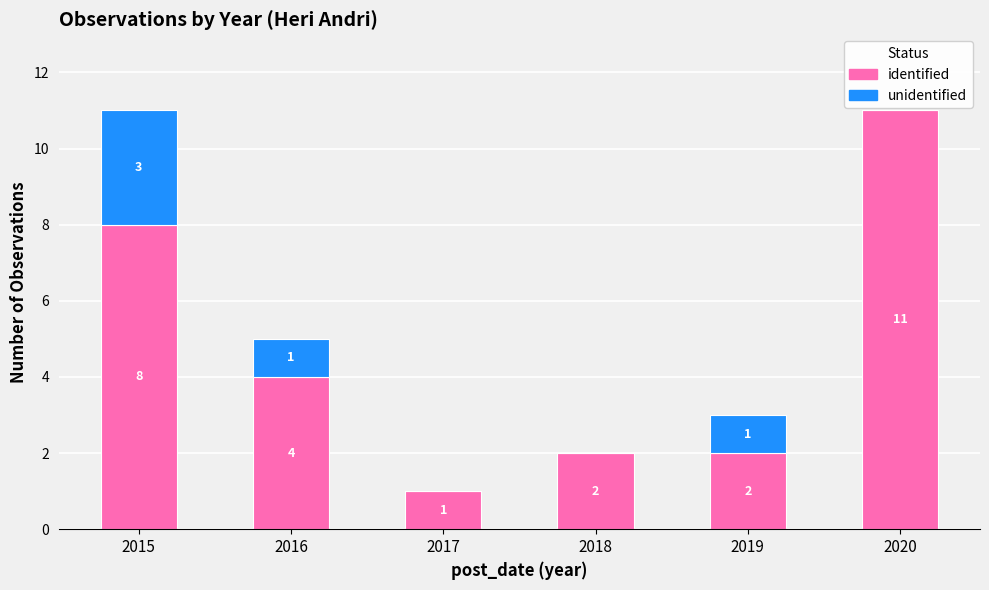

What is the sum of all identified values?

28